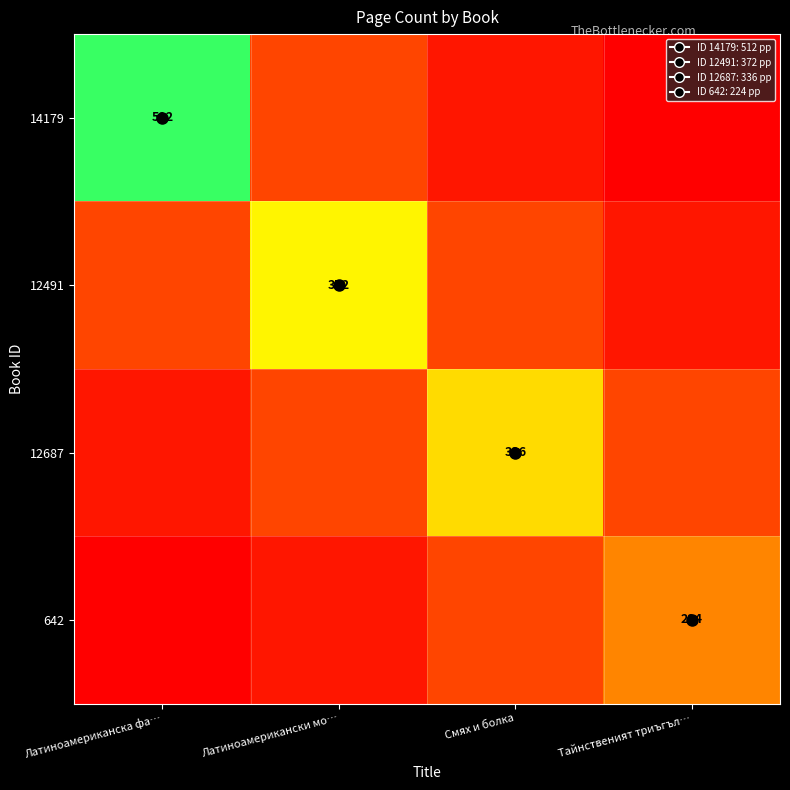

At which category is the sum across all series the highest?

Латиноамериканска фа…